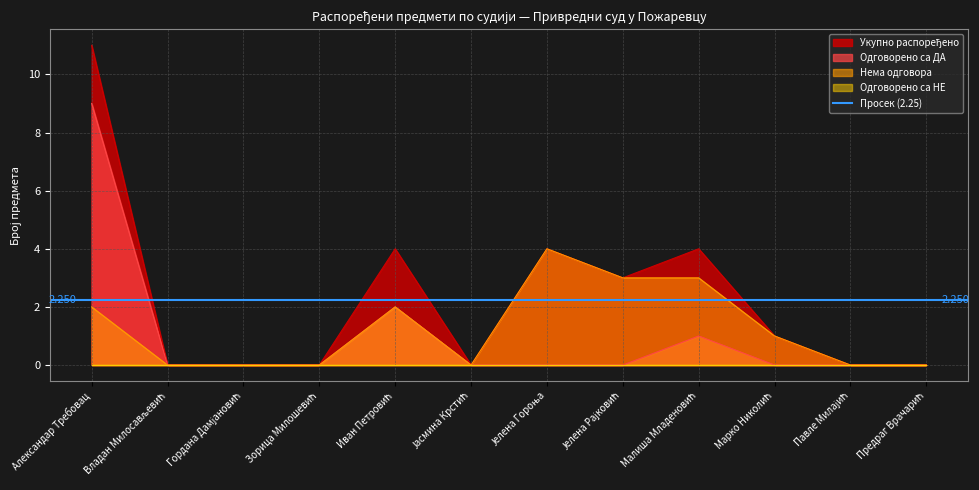

What is the label of the 1st point from the right?

Предраг Врачарић